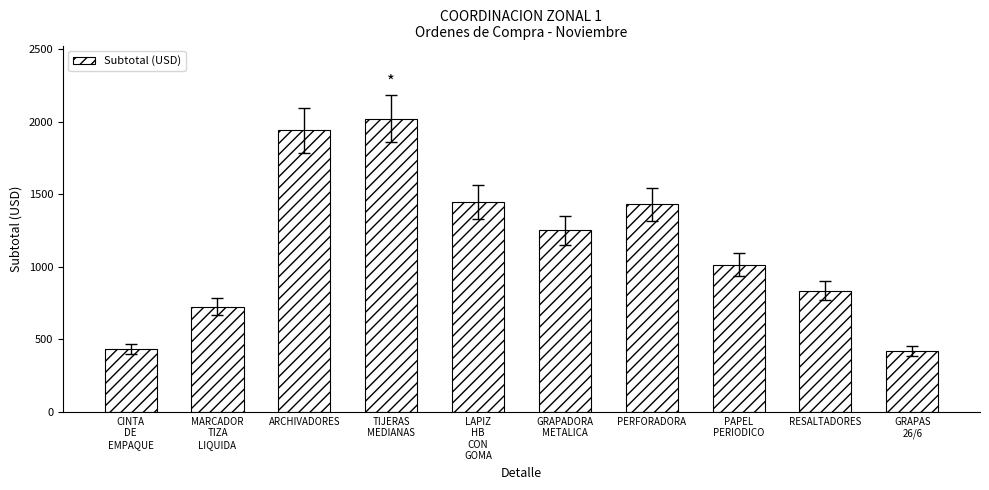

Does the chart contain any negative values?

No